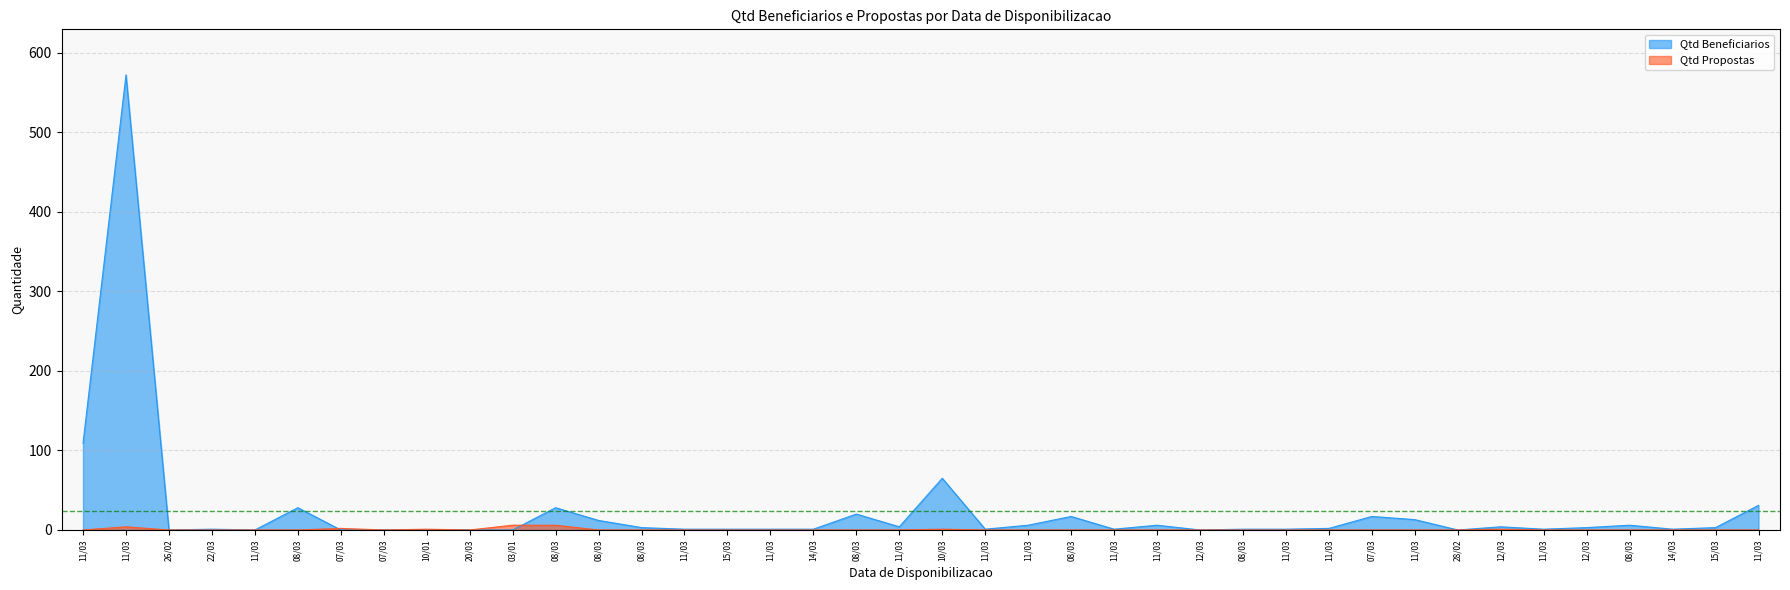

Between 12/03 and 15/03, which is larger?

12/03